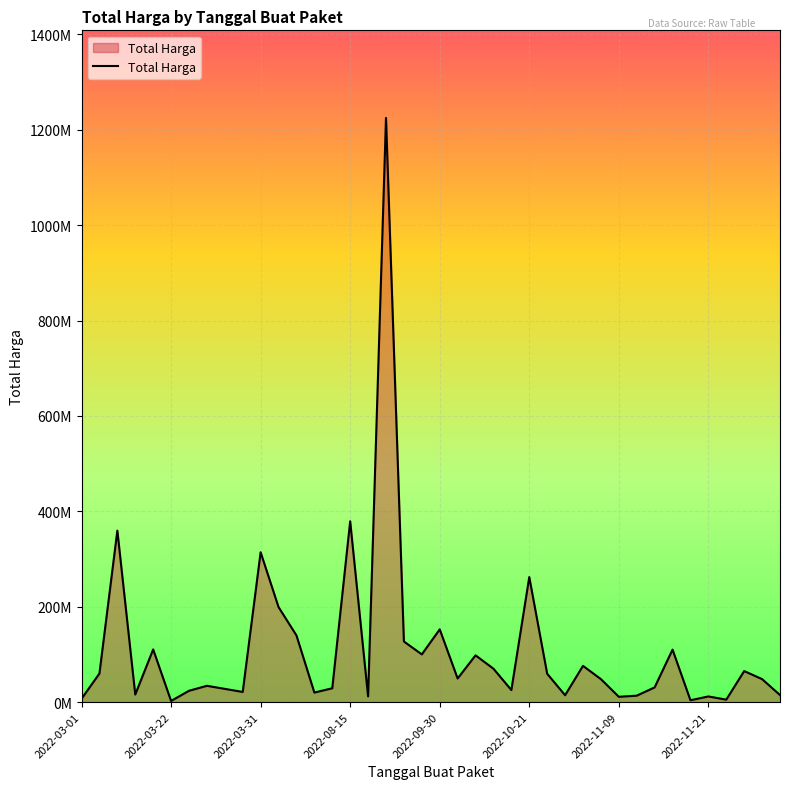

Does the chart have visible grid lines?

Yes